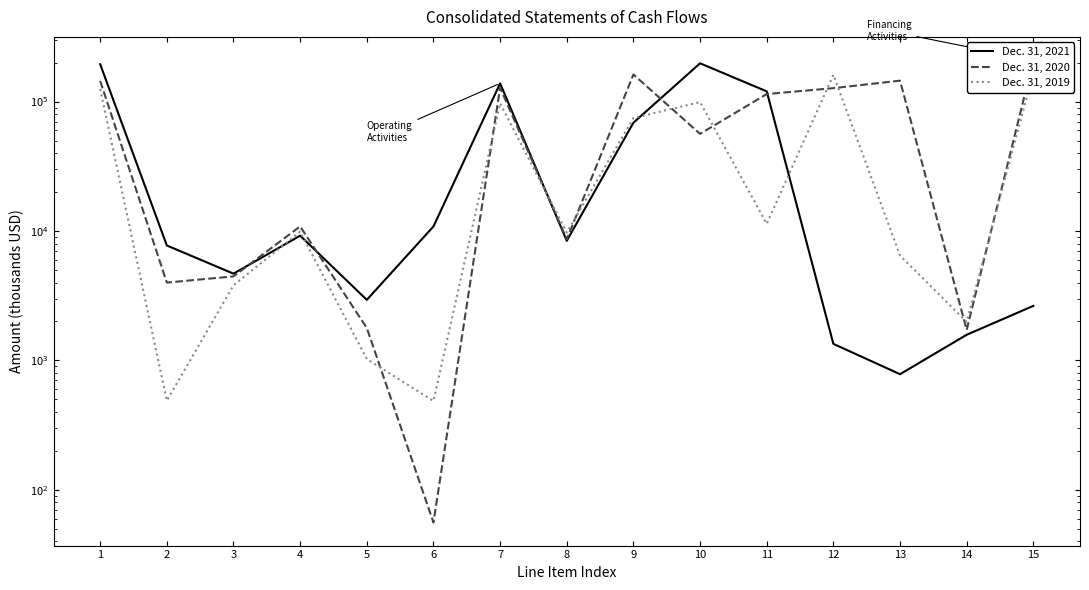

What is the sum of the Dec. 31, 2021 values at 6 and 2?

18579